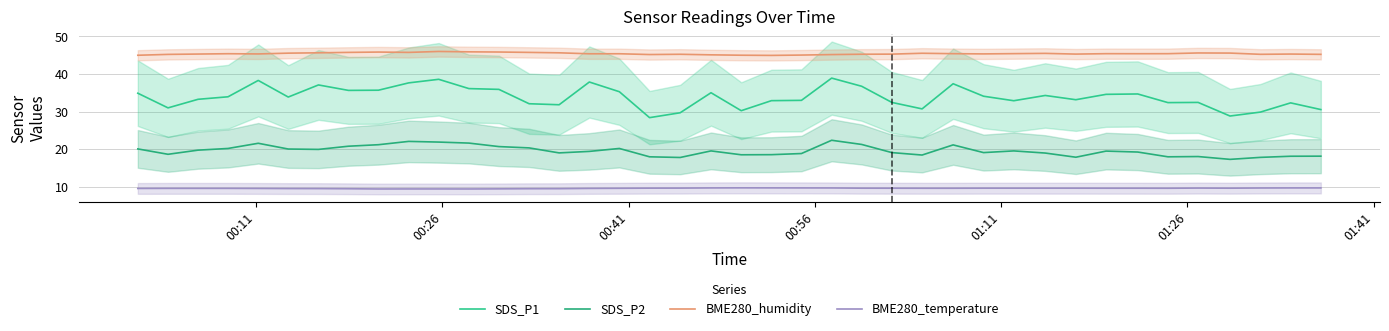

At how many categories does at least one series exceed 30?

40